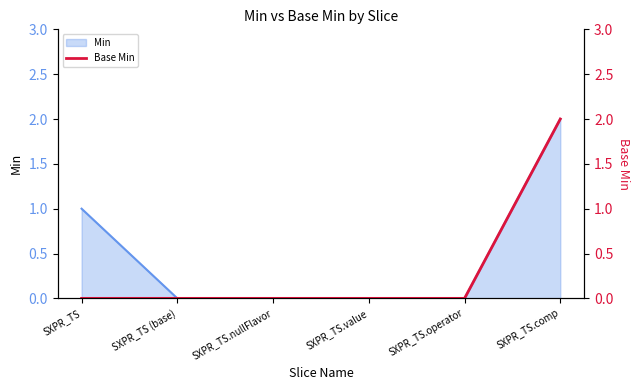

Is it true that the value at SXPR_TS.comp is 1?

False